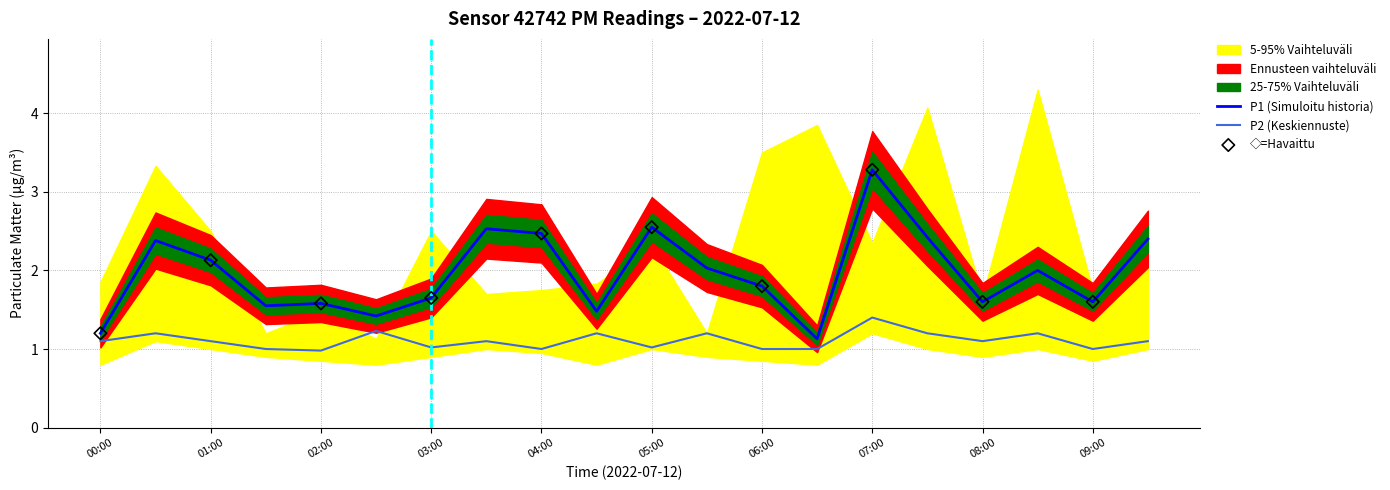

Is the value of P2 at 00:30 greater than the value of P1 at 06:00?

No